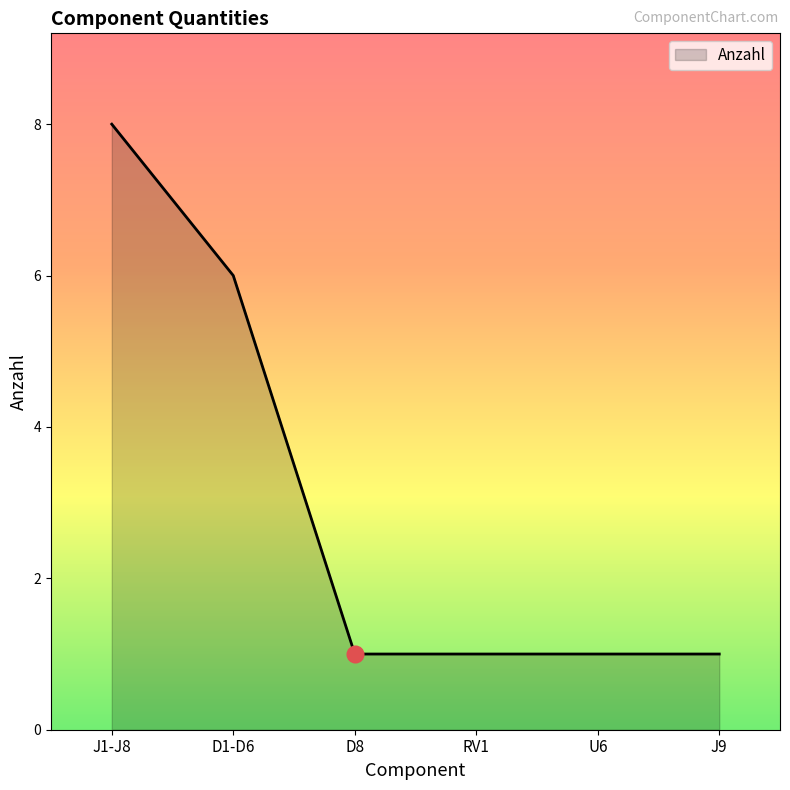

Count the values in the range 1 to 6.

5